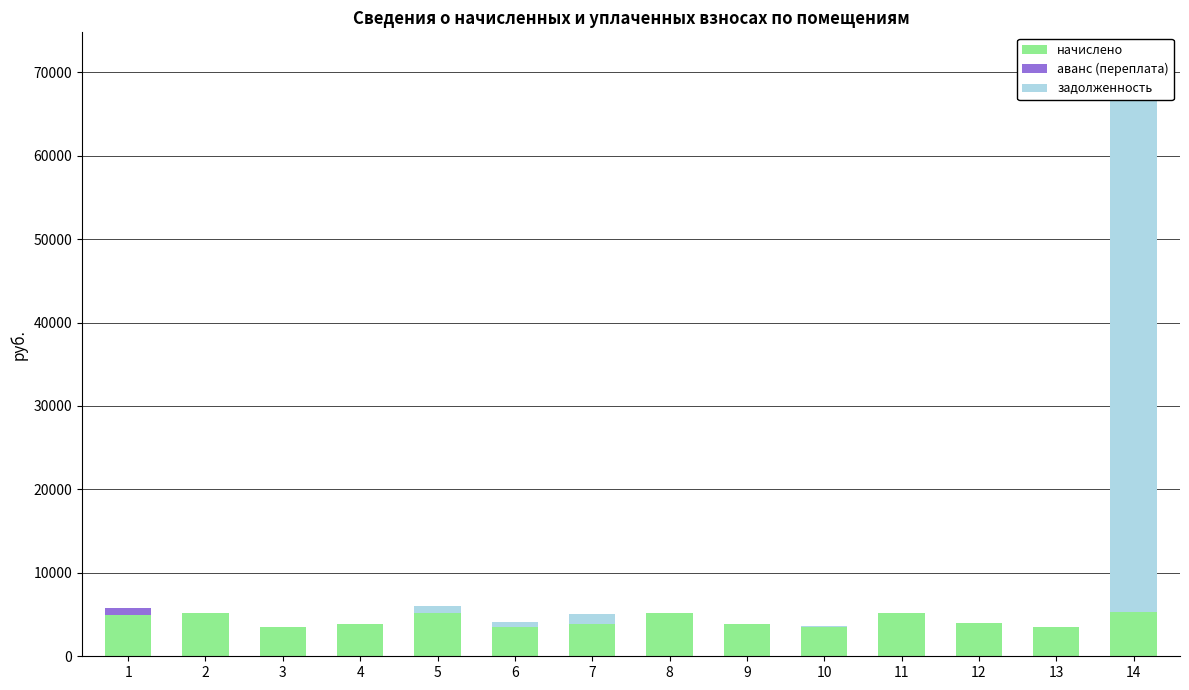

At which category is the sum across all series the highest?

14